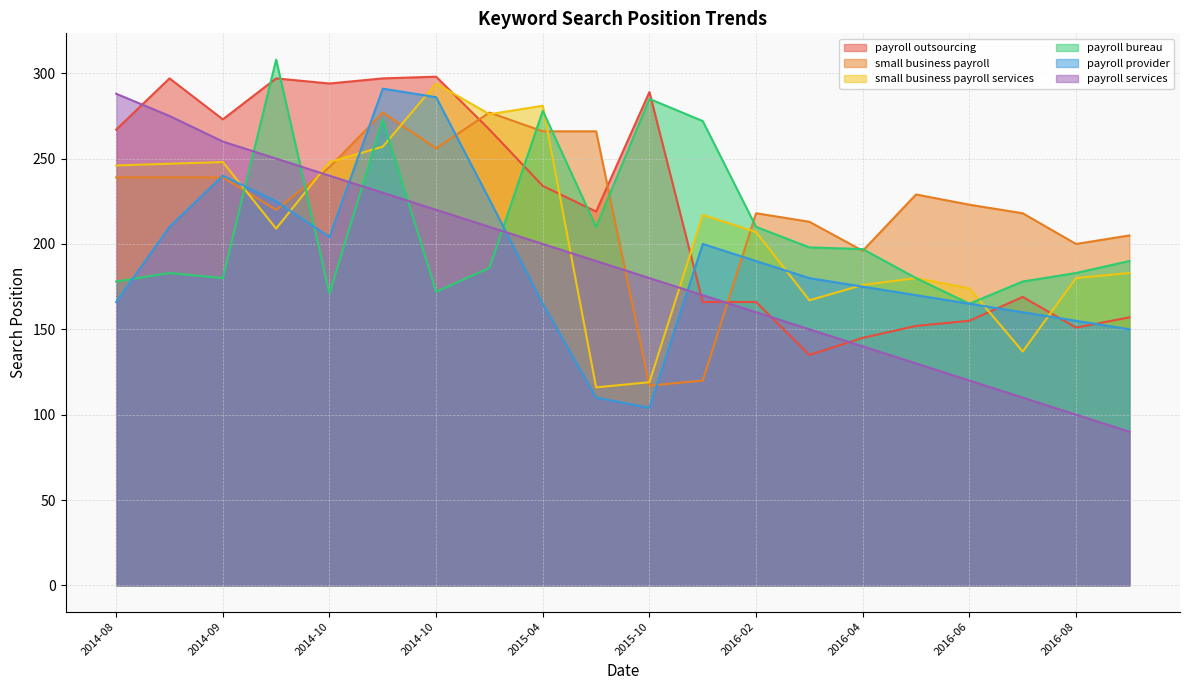

What is the sum of the payroll outsourcing values at 2016-06 and 2014-09?

428